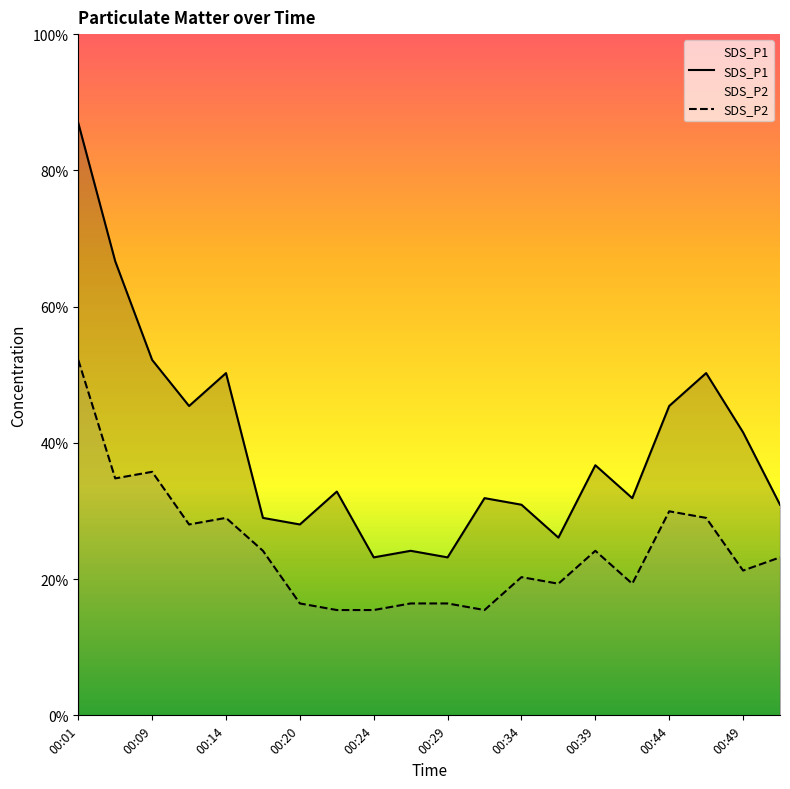

Which category has the highest value in the SDS_P1 series?

00:01